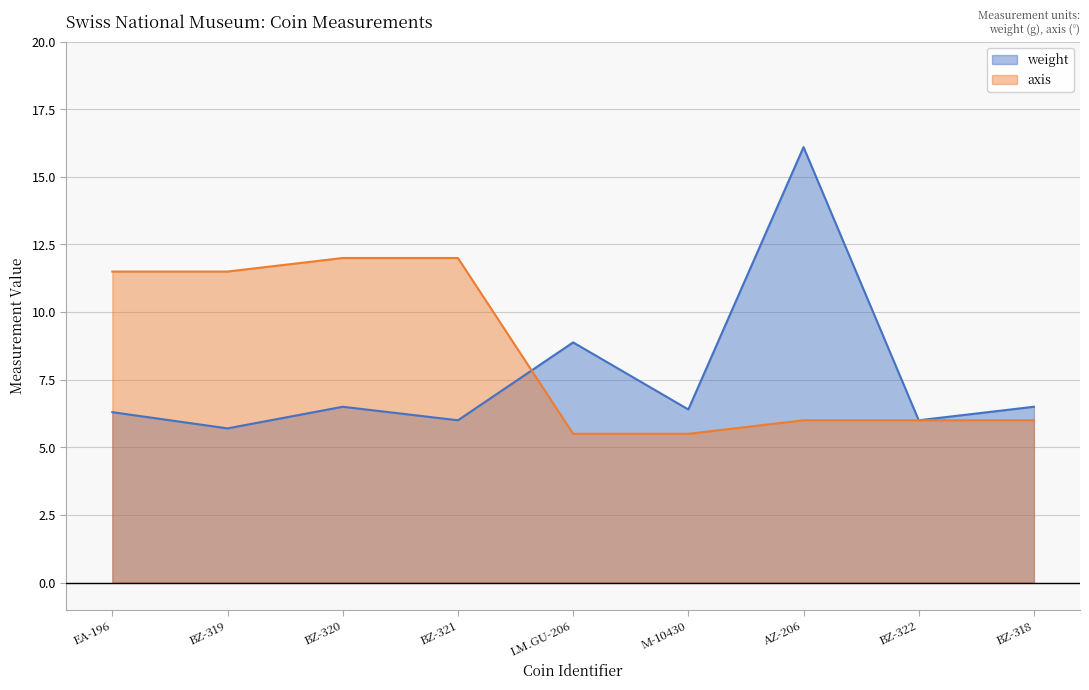

Where do axis and weight first cross each other?

BZ-321 and LM.GU-206